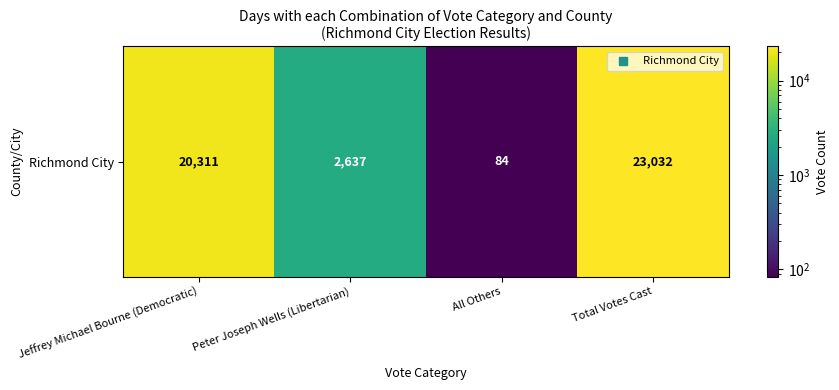

How many data points are less than 20311?

2